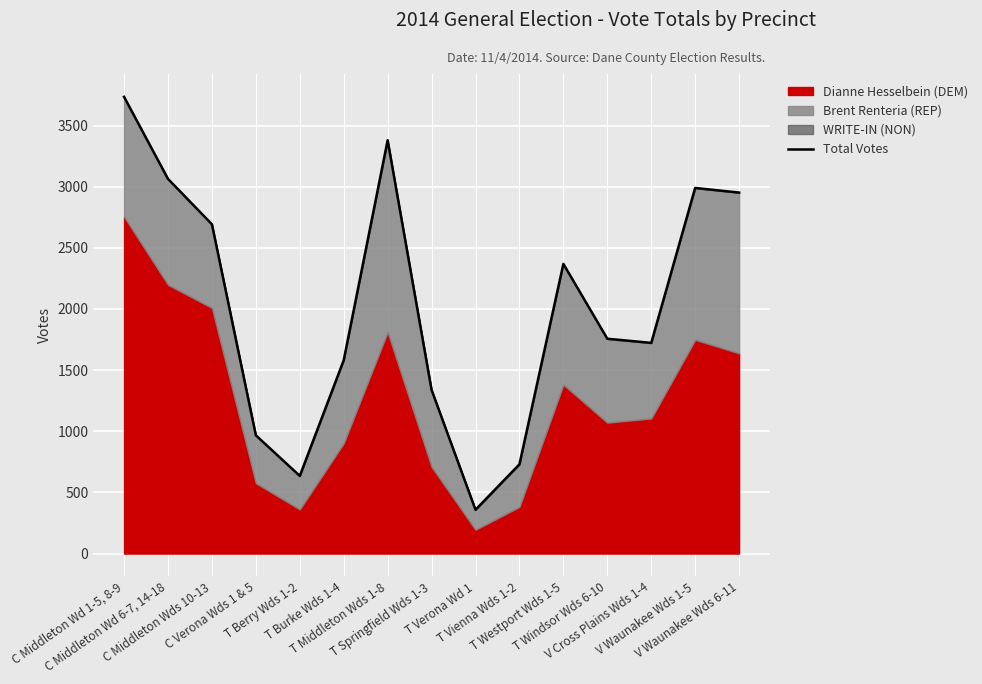

List the labels in order of value, largest first.

C Middleton Wd 1-5, 8-9, T Middleton Wds 1-8, C Middleton Wd 6-7, 14-18, V Waunakee Wds 1-5, V Waunakee Wds 6-11, C Middleton Wds 10-13, T Westport Wds 1-5, T Windsor Wds 6-10, V Cross Plains Wds 1-4, T Burke Wds 1-4, T Springfield Wds 1-3, C Verona Wds 1 & 5, T Vienna Wds 1-2, T Berry Wds 1-2, T Verona Wd 1